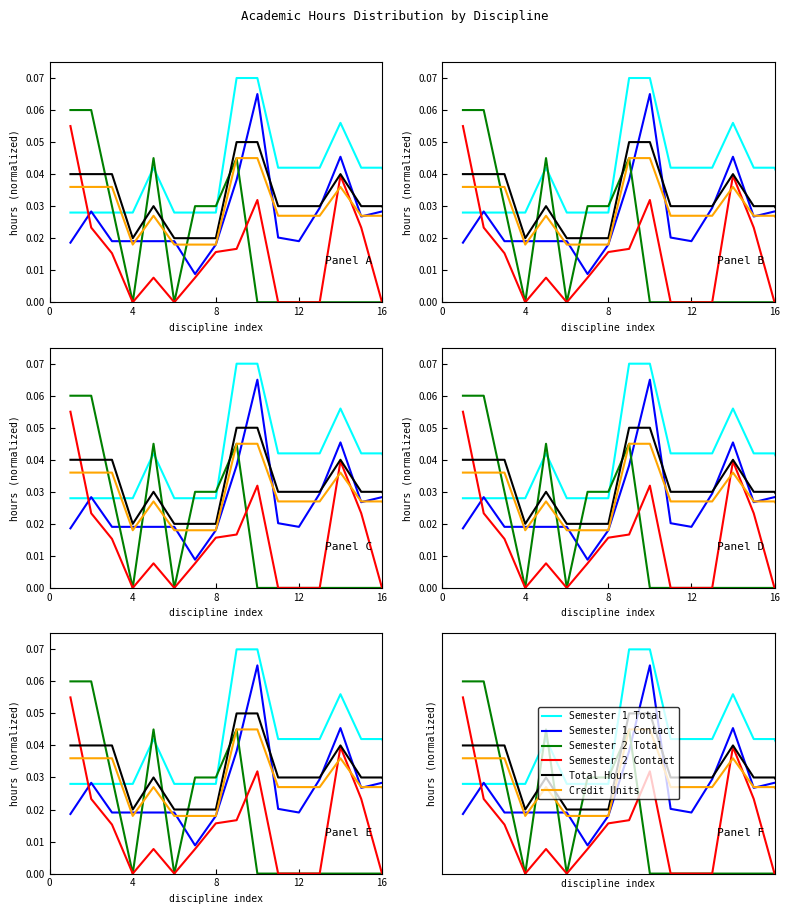

True or false: Semester 2 Total has a value of -0.0 at 10.

False